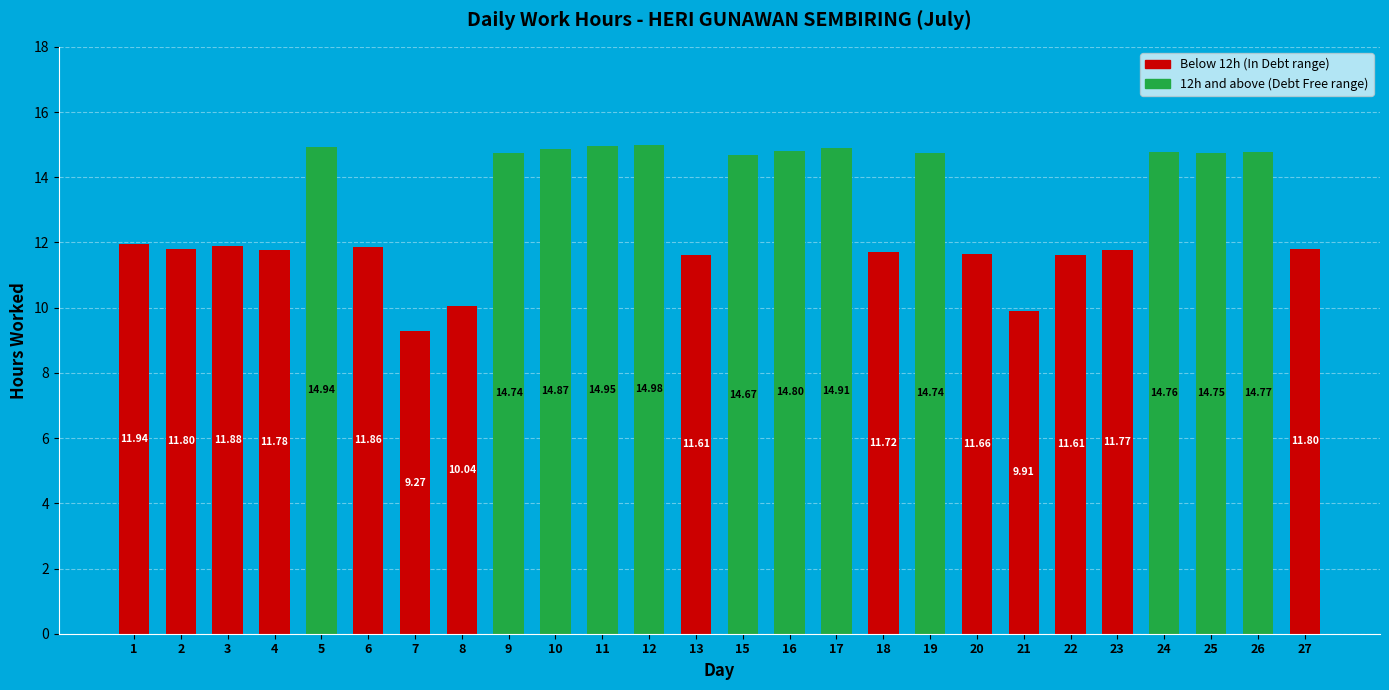

Does the chart contain stacked bars?

No